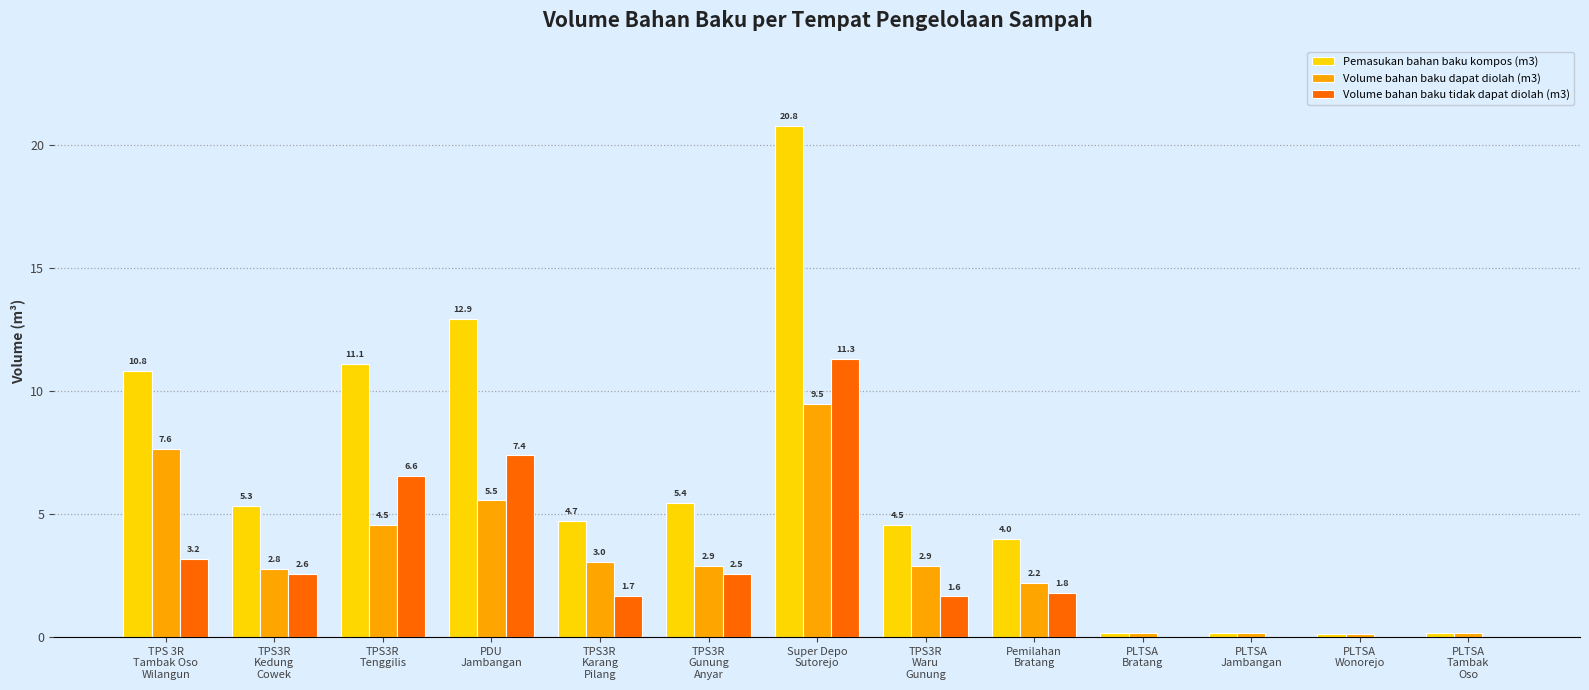

Which series has the largest total across all categories?

Pemasukan bahan baku kompos (m3)